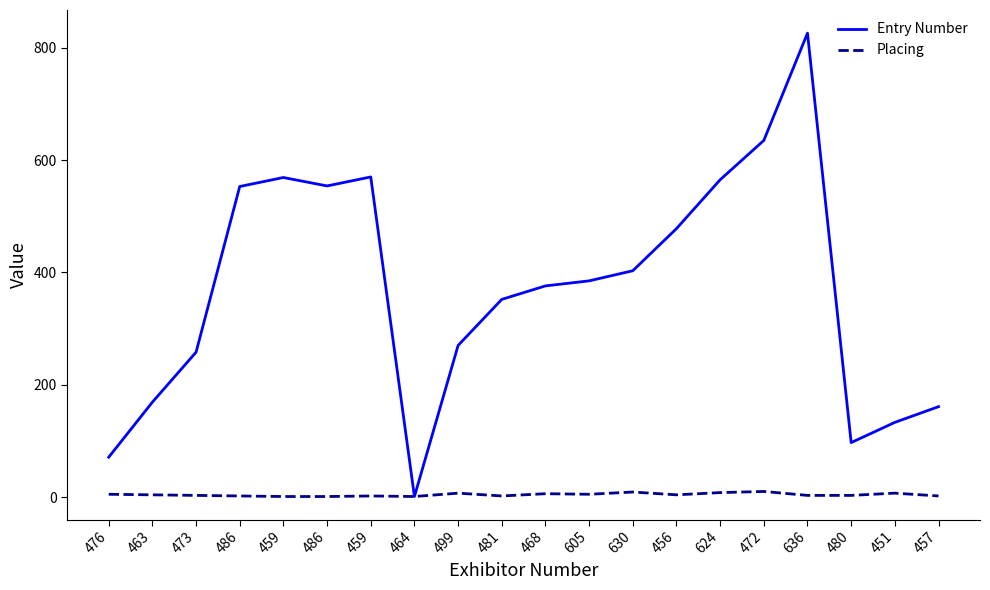

What is the spread (max minus min) of values at 473?

255